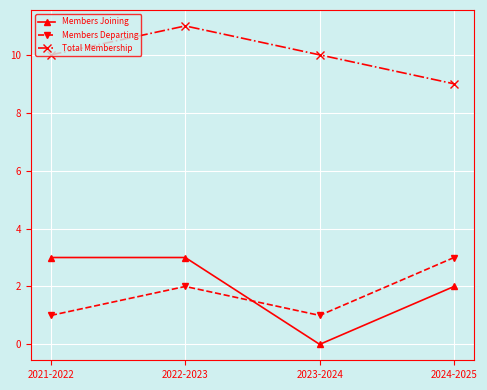

The Members Departing series shows 1 at 2023-2024. True or false?

True